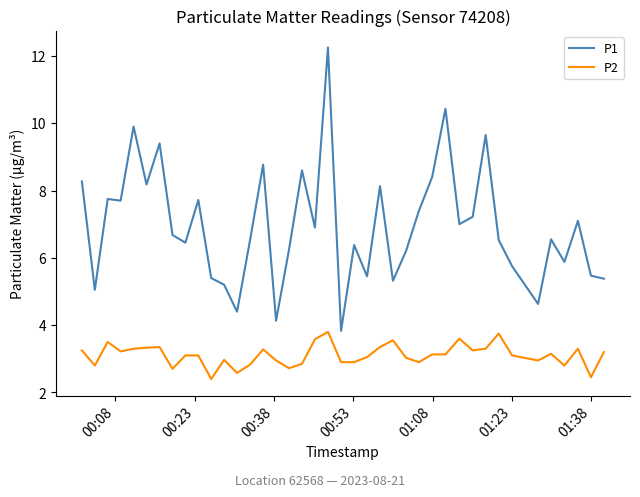

How many series are shown in this chart?

2